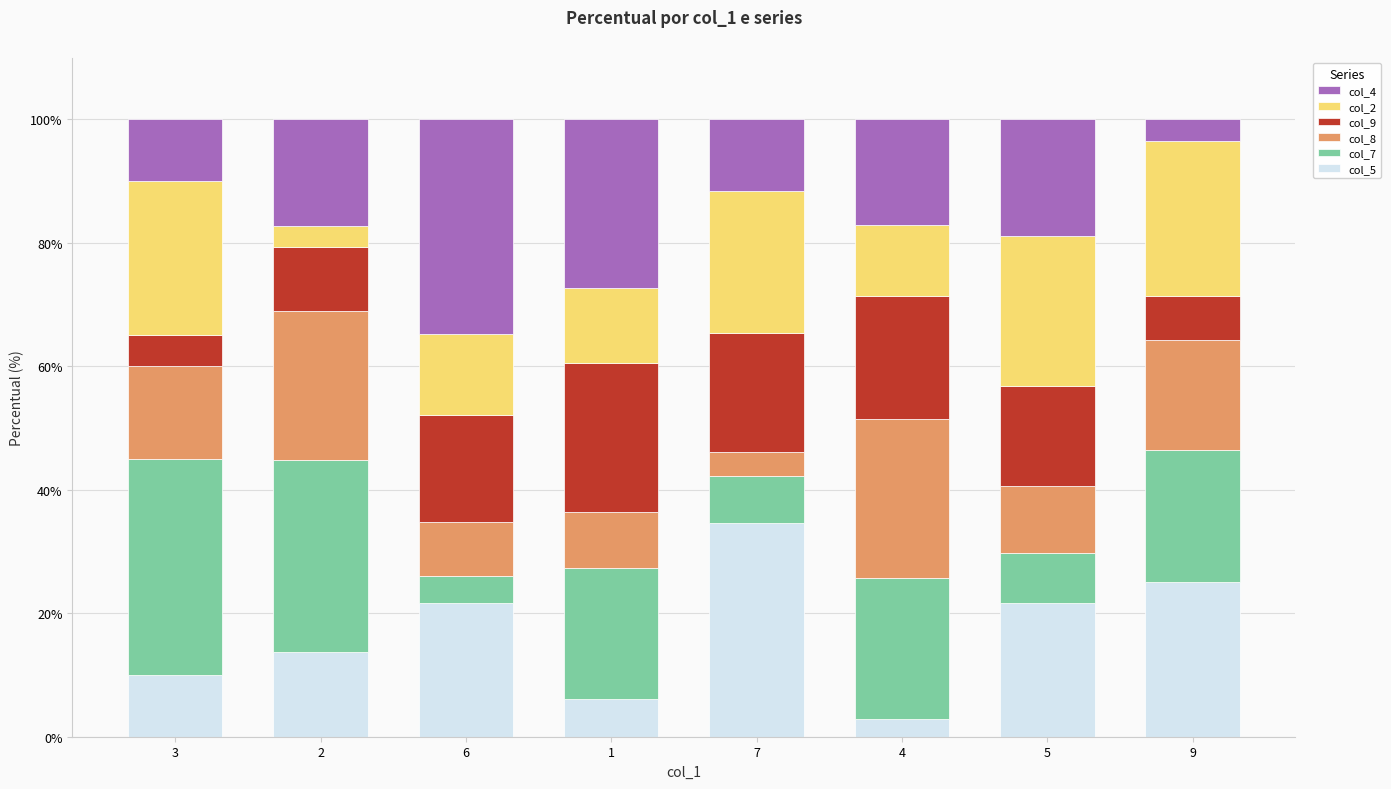

What is the total value across all series at 4?

100.0